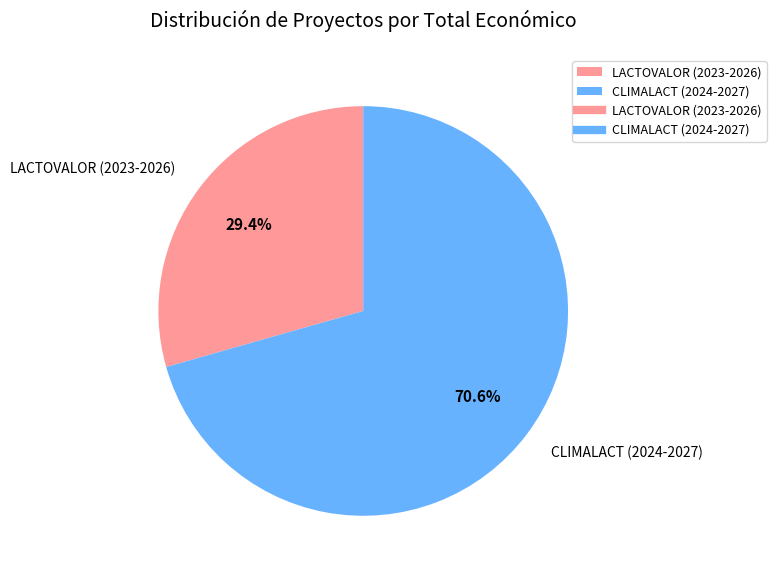

Which category has the smallest portion of the pie?

LACTOVALOR (2023-2026)